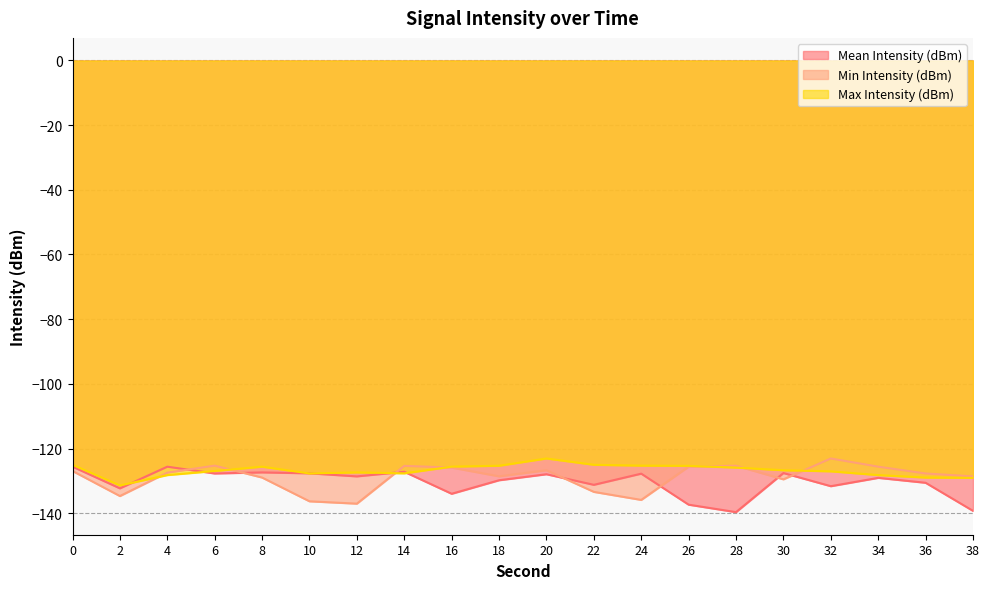

The value of Mean Intensity (dBm) at 34 is -129.1. True or false?

True